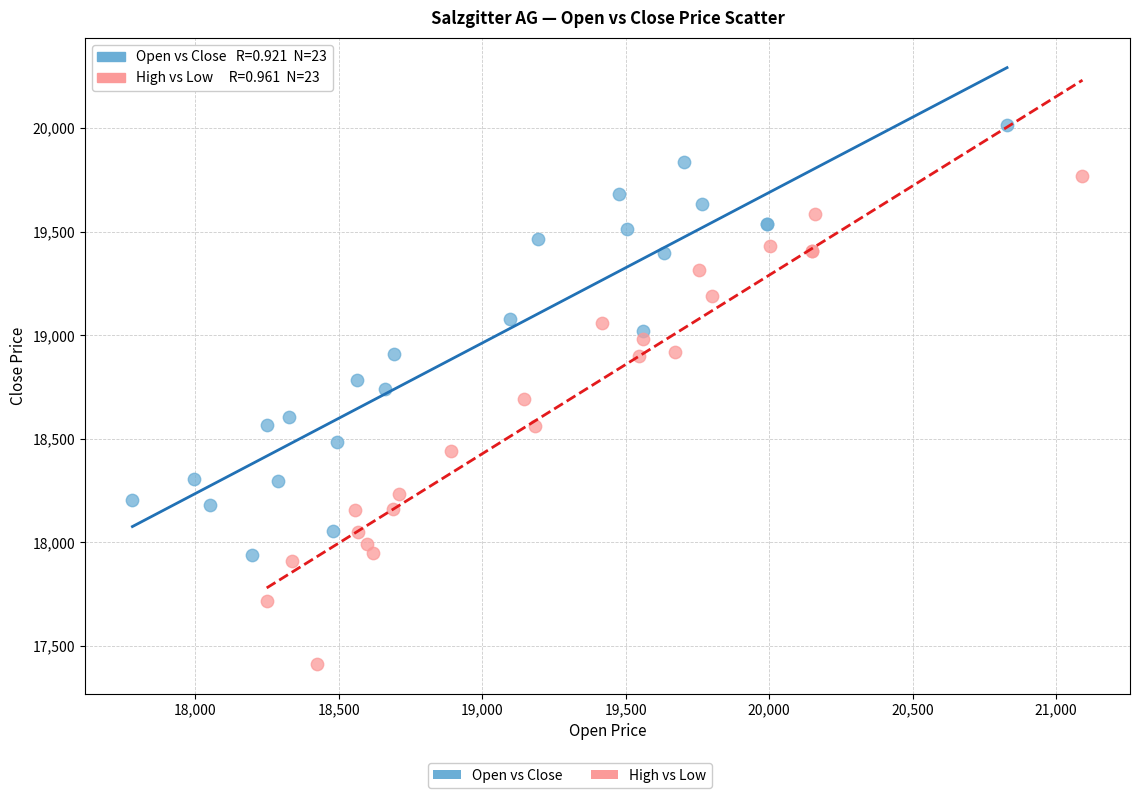

Which series reaches the minimum Y coordinate?

High vs Low